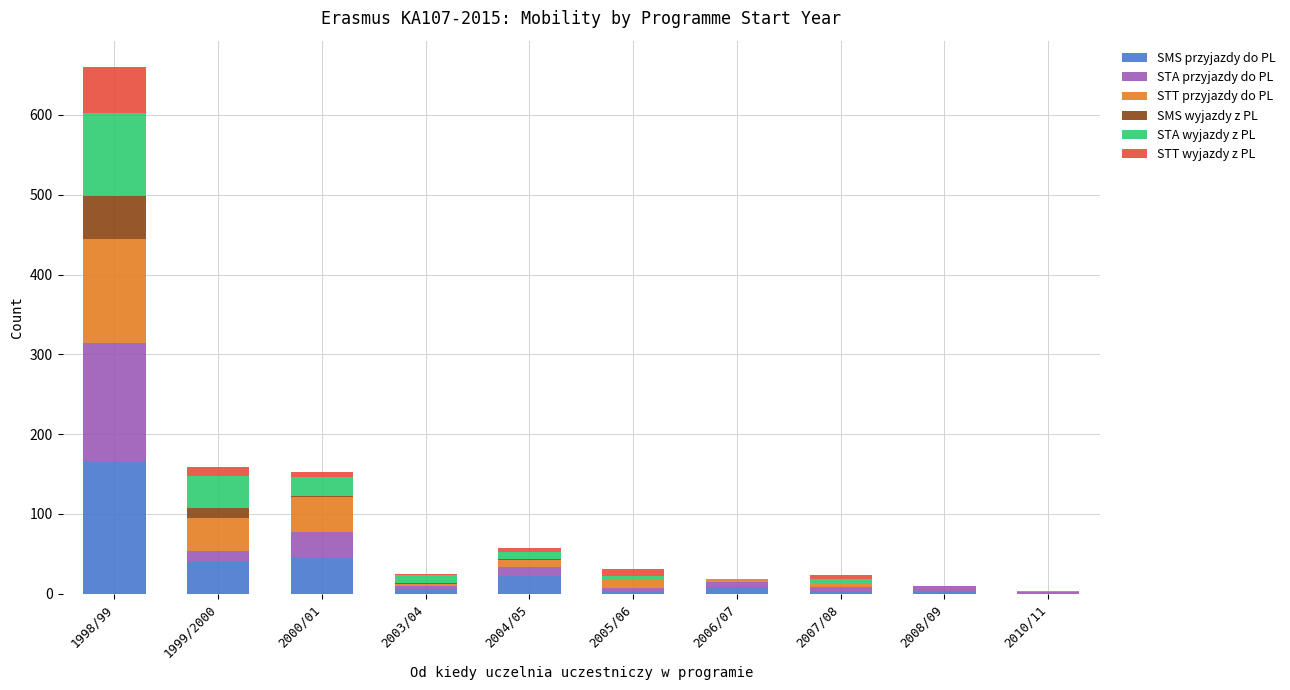

What is the total value across all series at 2003/04?

25